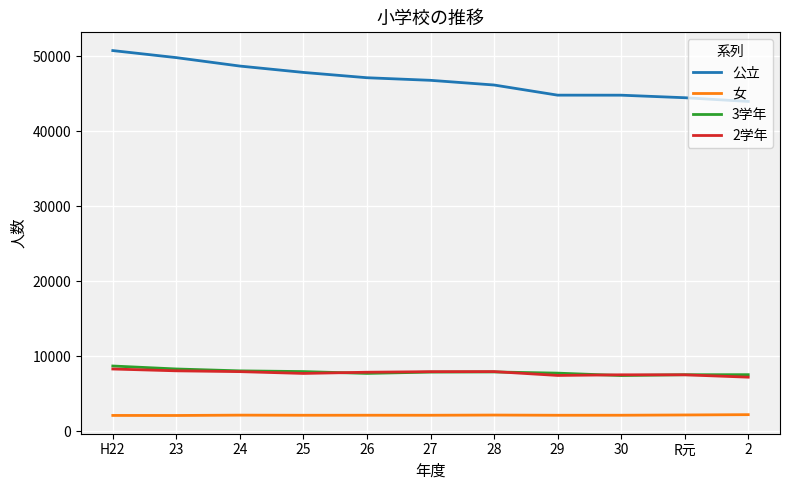

The value of 2学年 at 2 is 7193. True or false?

True